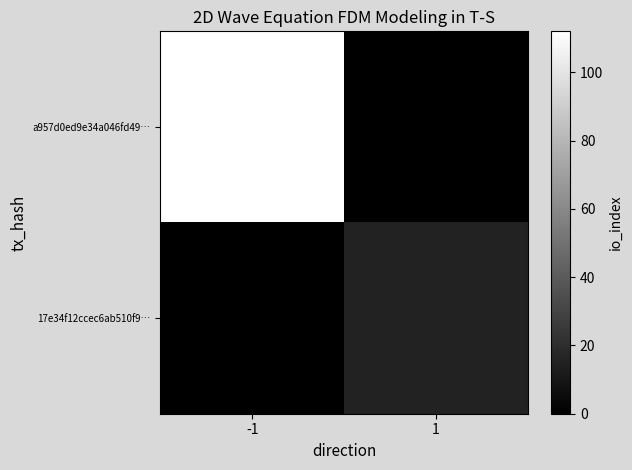

Which series has the widest spread of values?

a957d0ed9e34a046fd49…